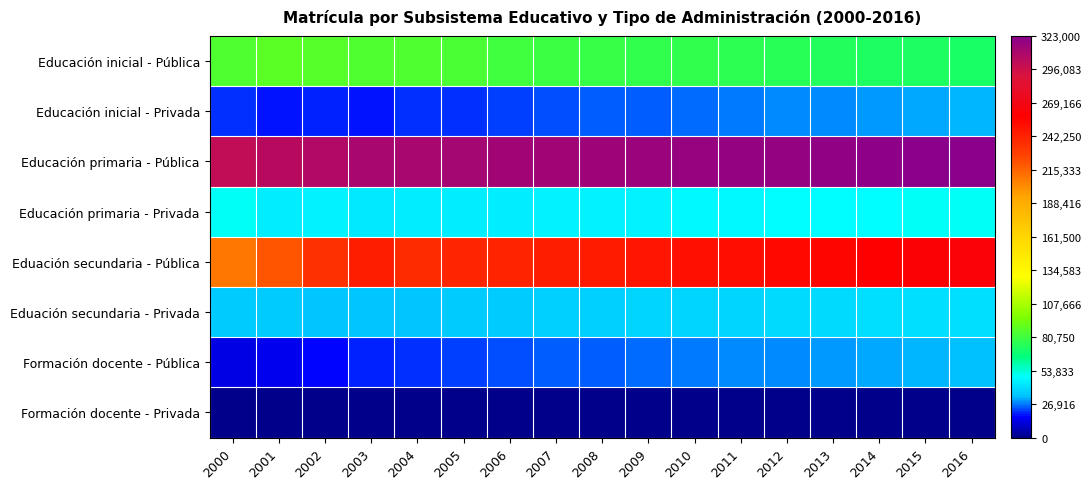

Reading right to left, what are all the values shown in this chart?

Educación inicial - Pública: 2016=71000	2015=72000	2014=73000	2013=74000	2012=75000	2011=76000	2010=77000	2009=78000	2008=79000	2007=80500	2006=82000	2005=83500	2004=84612	2003=85628	2002=86906	2001=87155	2000=84984
Educación inicial - Privada: 2016=32000	2015=31000	2014=30000	2013=29000	2012=28000	2011=27000	2010=26000	2009=25000	2008=24000	2007=23000	2006=22000	2005=21000	2004=20603	2003=17991	2002=19317	2001=18642	2000=20806
Educación primaria - Pública: 2016=323000	2015=322000	2014=321000	2013=320000	2012=319000	2011=318000	2010=317000	2009=316000	2008=315000	2007=314000	2006=313000	2005=312000	2004=311350	2003=311141	2002=307756	2001=304452	2000=301182
Educación primaria - Privada: 2016=50000	2015=49500	2014=49000	2013=48500	2012=48000	2011=47500	2010=47000	2009=46500	2008=46000	2007=45500	2006=45000	2005=44500	2004=44218	2003=43702	2002=46070	2001=45097	2000=50343
Eduación secundaria - Pública: 2016=262000	2015=260000	2014=258000	2013=256000	2012=254000	2011=252000	2010=250000	2009=248000	2008=246000	2007=244000	2006=242000	2005=240000	2004=238407	2003=244090	2002=235454	2001=220271	2000=209228
Eduación secundaria - Privada: 2016=41500	2015=41000	2014=40500	2013=40000	2012=39500	2011=39000	2010=38500	2009=38000	2008=37500	2007=37000	2006=36500	2005=36000	2004=35192	2003=34281	2002=35249	2001=35507	2000=35899
Formación docente - Pública: 2016=33000	2015=32000	2014=31000	2013=30000	2012=29000	2011=28000	2010=27000	2009=26000	2008=25000	2007=24000	2006=23000	2005=22000	2004=20920	2003=19298	2002=16610	2001=14788	2000=13352
Formación docente - Privada: 2016=0	2015=0	2014=0	2013=0	2012=0	2011=0	2010=0	2009=0	2008=0	2007=0	2006=0	2005=0	2004=0	2003=0	2002=0	2001=0	2000=0